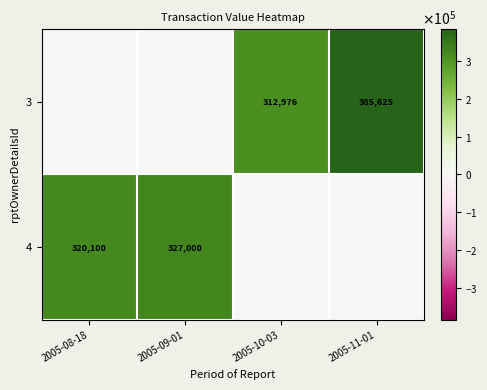

What is the sum of the 4 values at 2005-09-01 and 2005-08-18?

647100